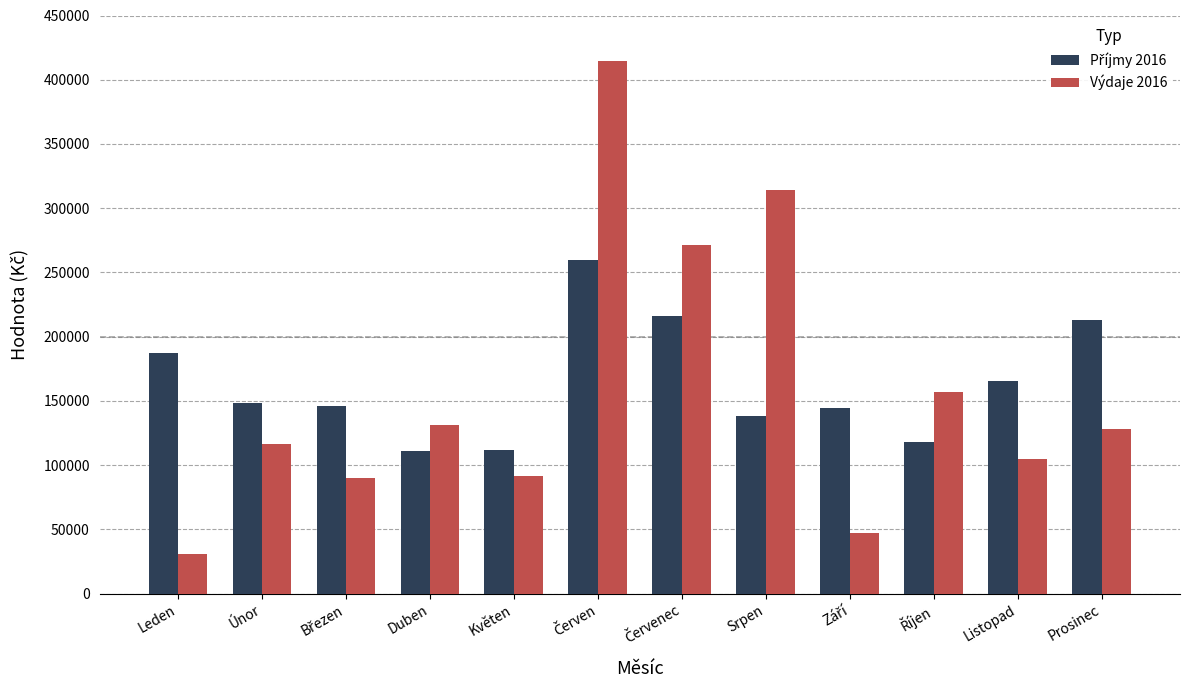

Is it true that Výdaje 2016 equals 57725.3 at Únor?

False